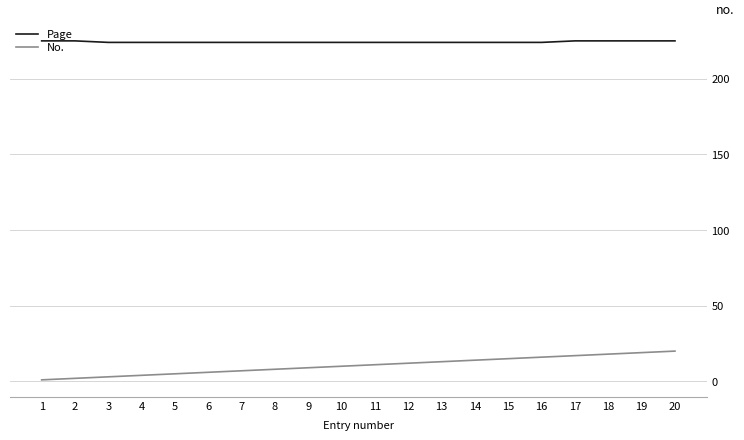

What are all the series names shown in the legend?

Page, No.